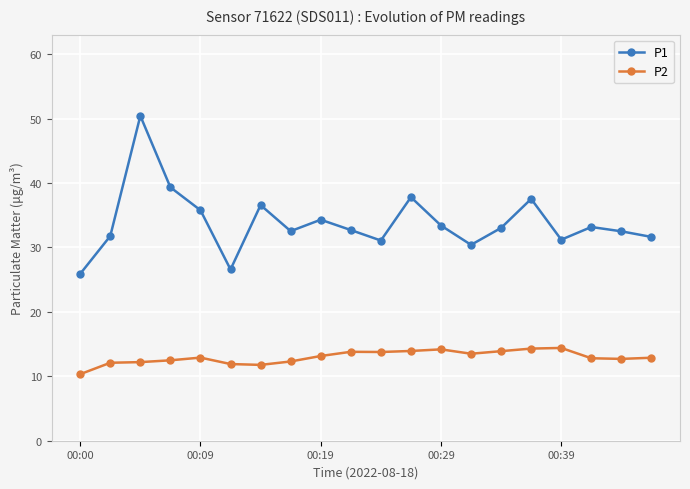

How many values in the P1 series are below 33?

10